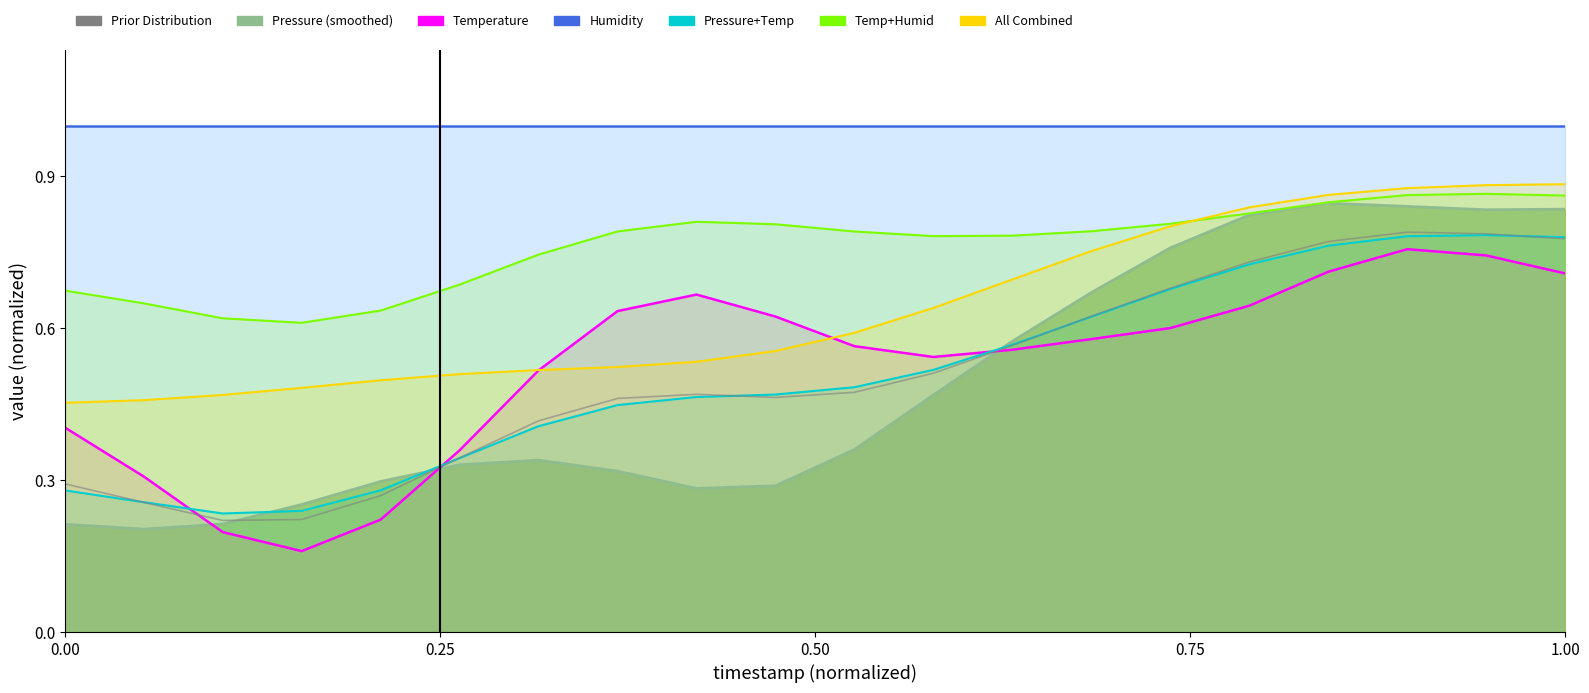

Reading left to right, transcribe all the data shown in this chart.

0.3	0.3	0.2	0.2	0.3	0.3	0.4	0.5	0.5	0.5	0.5	0.5	0.6	0.6	0.7	0.7	0.8	0.8	0.8	0.8